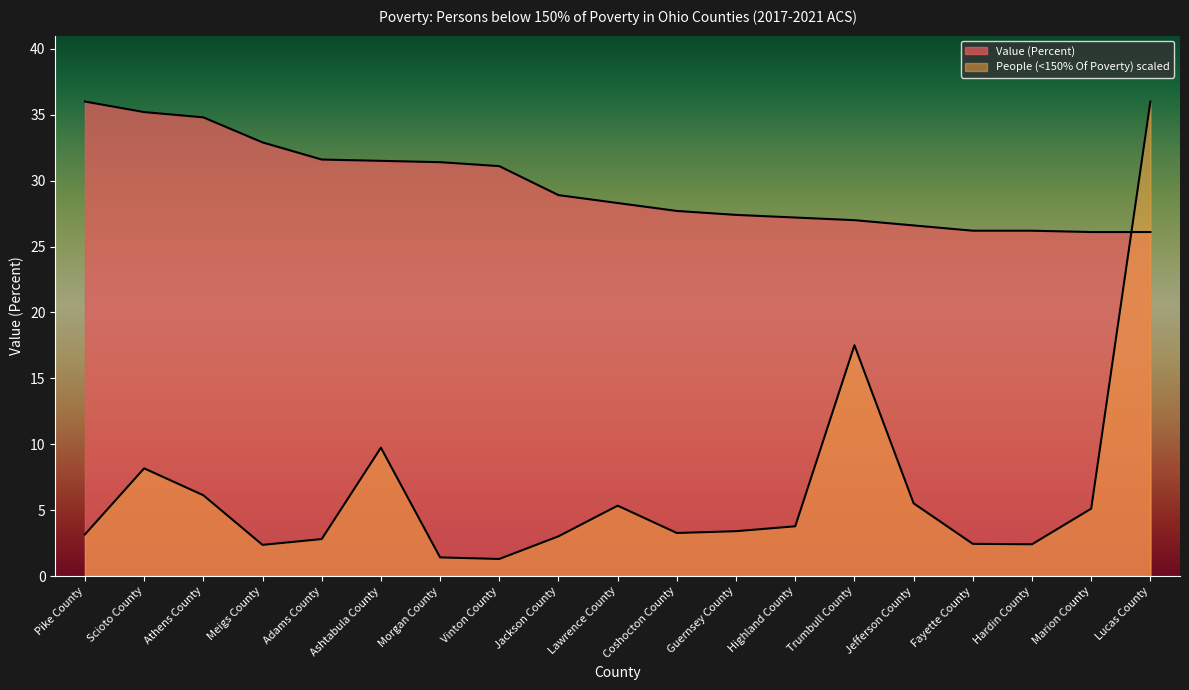

After their last crossing, which series has the higher values: Value (Percent) or People (<150% Of Poverty)?

People (<150% Of Poverty)